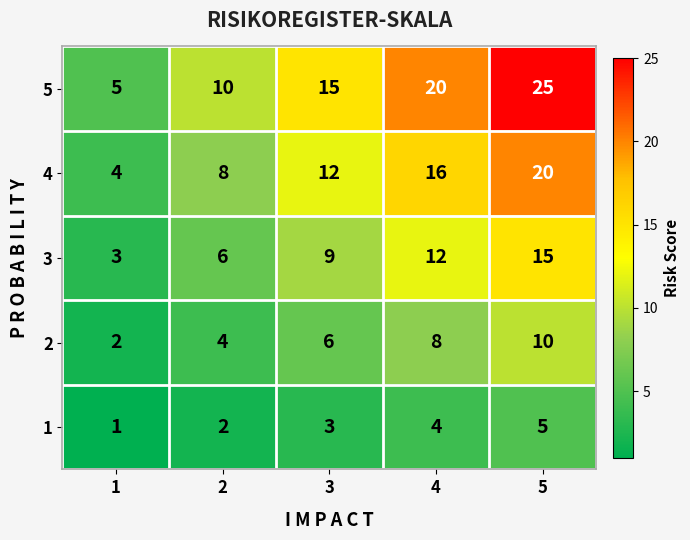

Which series has the largest range (max minus min)?

5